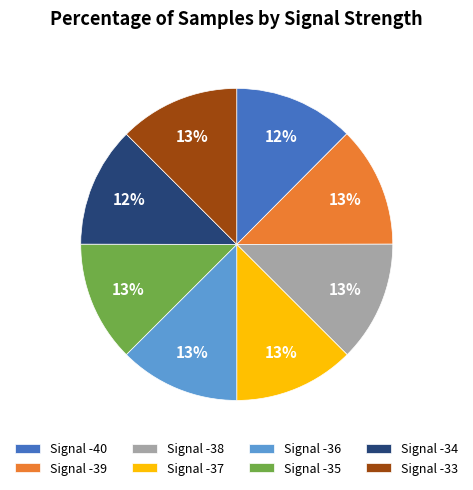

What is the ratio of the value at Signal -37 to the value at Signal -35?

1.0